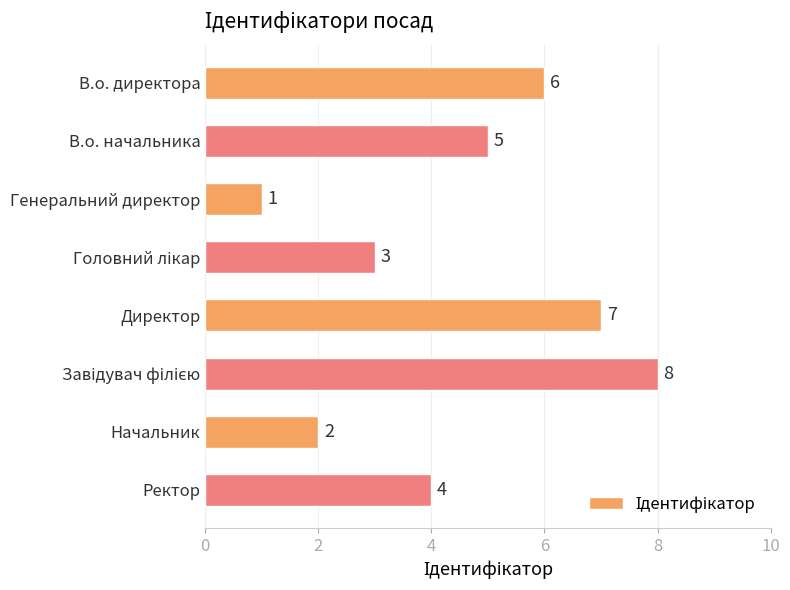

Approximately how many times larger is the value at Директор compared to Начальник?

3.5